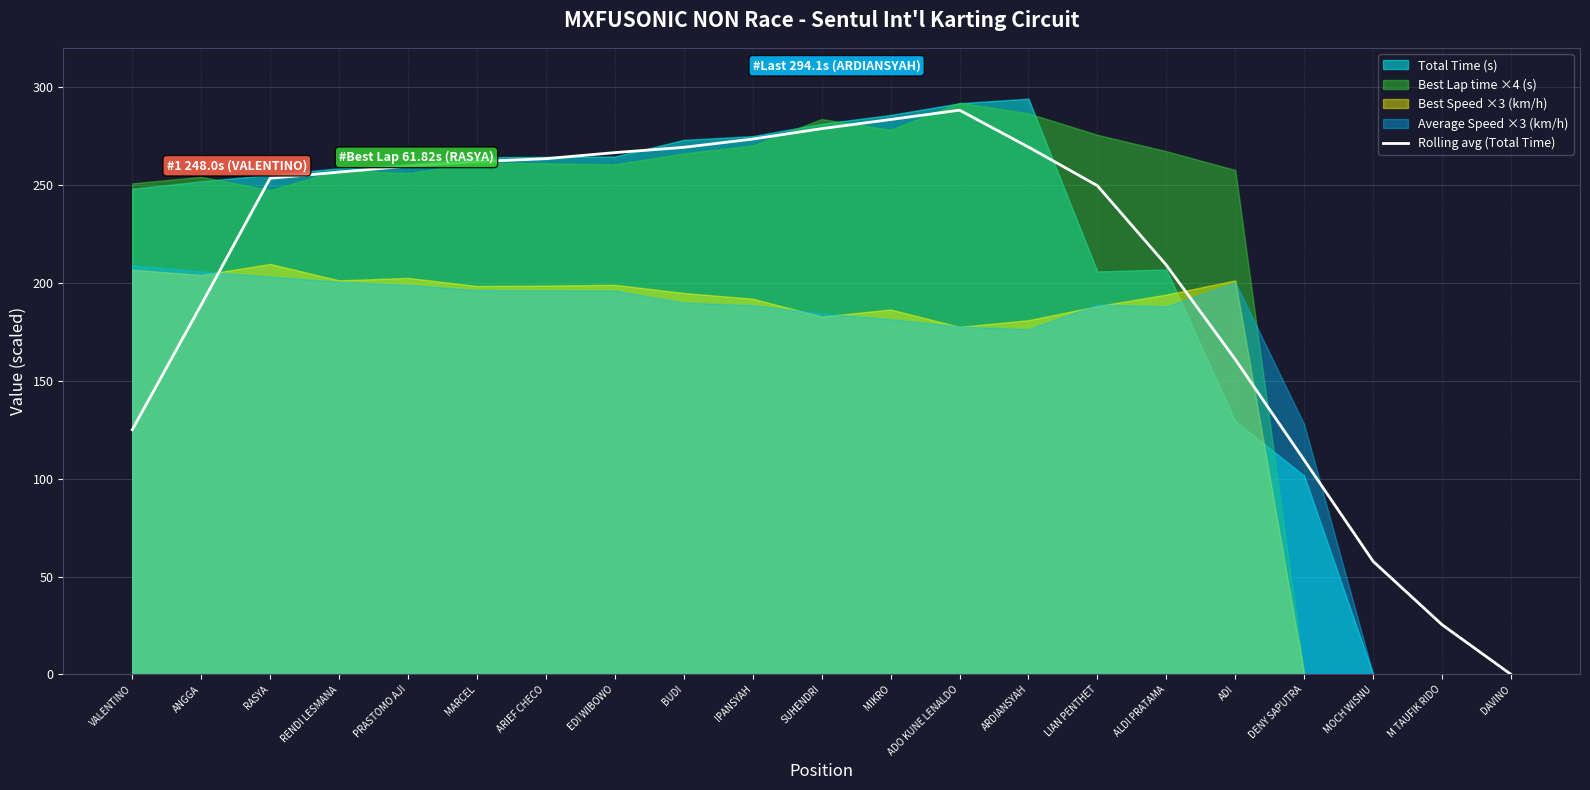

How many values exceed 256?

11